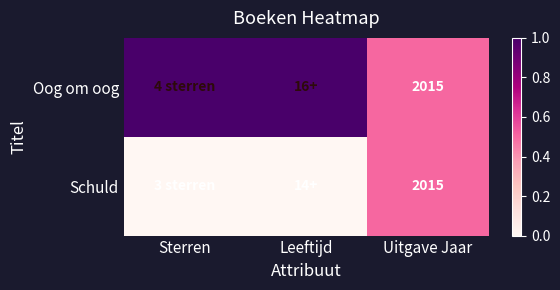

The value of Schuld at Uitgave Jaar is 1275. True or false?

False